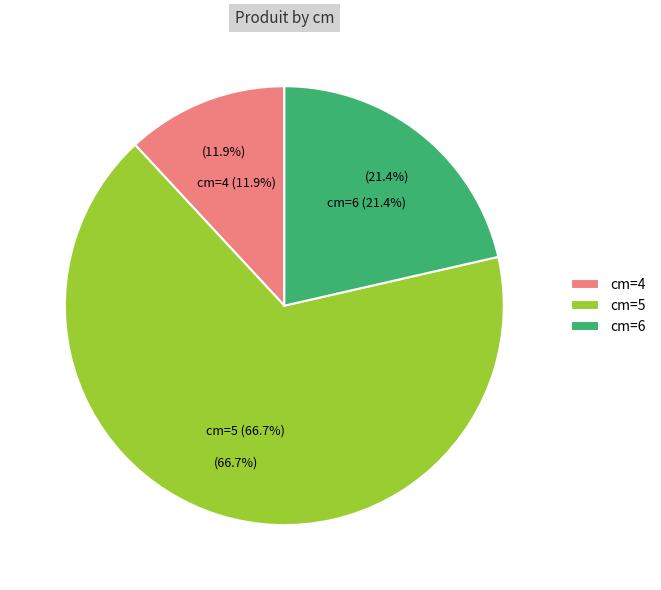

Count the number of slices in the pie.

3